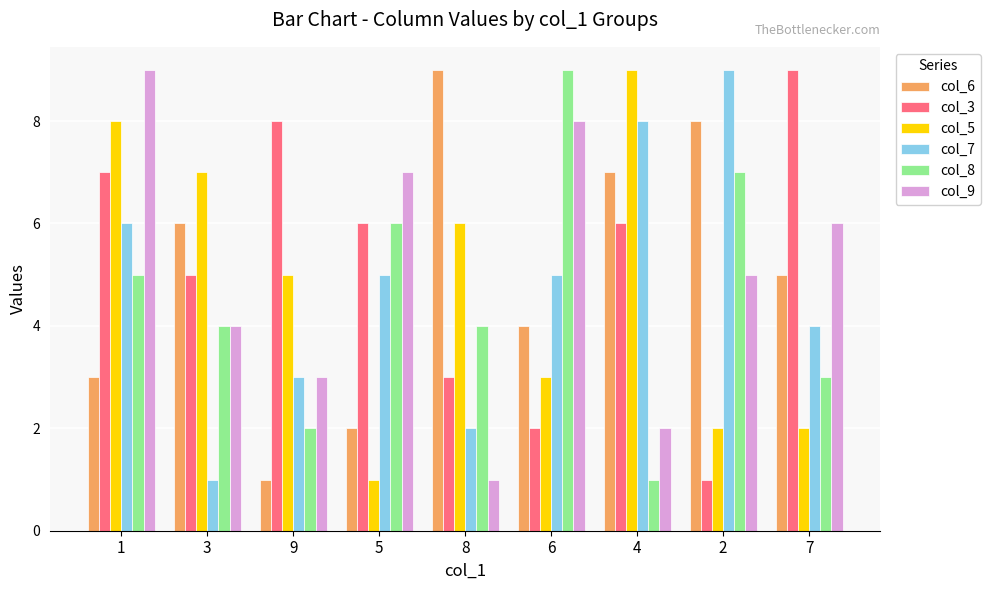

At 6, list the series in order from largest to smallest.

col_8, col_9, col_7, col_6, col_5, col_3